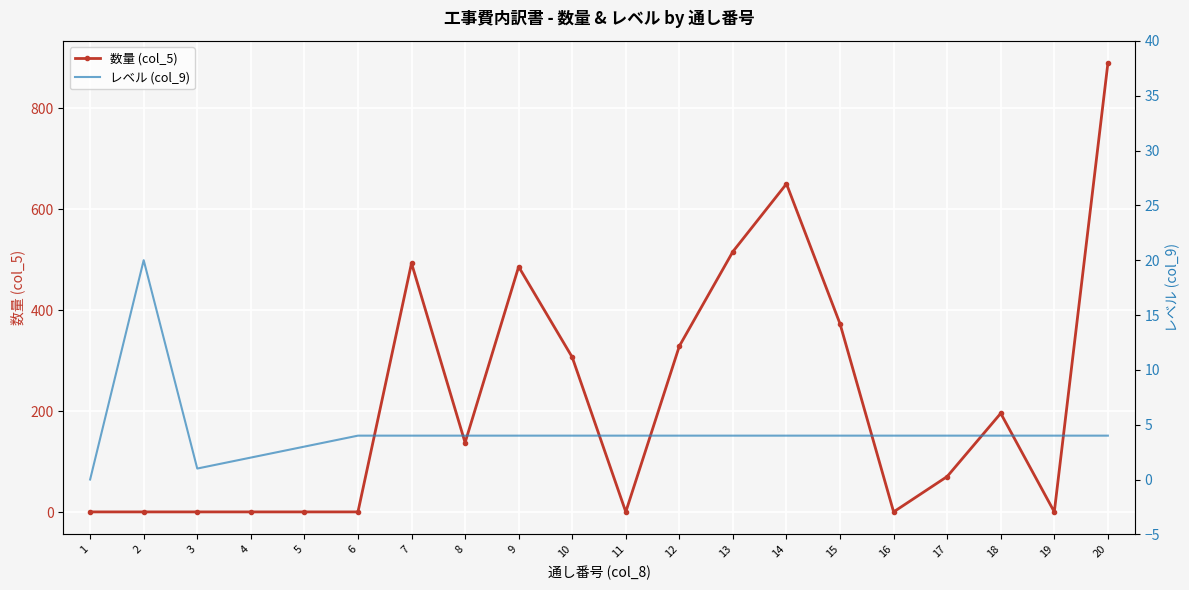

Reading left to right, list all the values displayed in this chart.

数量 (col_5): 1=1.0	2=1.0	3=1.0	4=1.0	5=1.0	6=1.0	7=493.0	8=138.0	9=486.0	10=307.0	11=1.0	12=329.0	13=516.0	14=650.0	15=373.0	16=1.0	17=71.0	18=196.0	19=1.0	20=888.4
レベル (col_9): 1=0.0	2=20.0	3=1.0	4=2.0	5=3.0	6=4.0	7=4.0	8=4.0	9=4.0	10=4.0	11=4.0	12=4.0	13=4.0	14=4.0	15=4.0	16=4.0	17=4.0	18=4.0	19=4.0	20=4.0